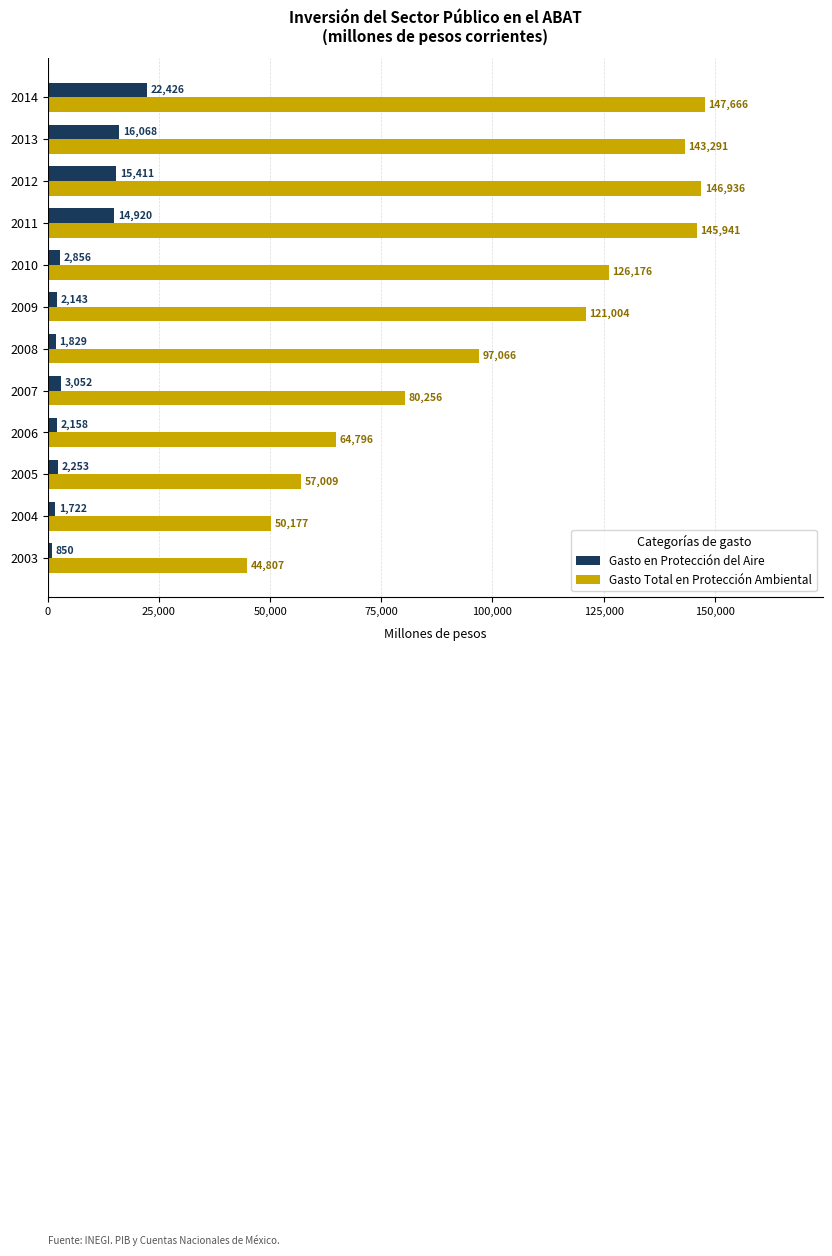

What is the difference between the highest and lowest values at 2012?

131525